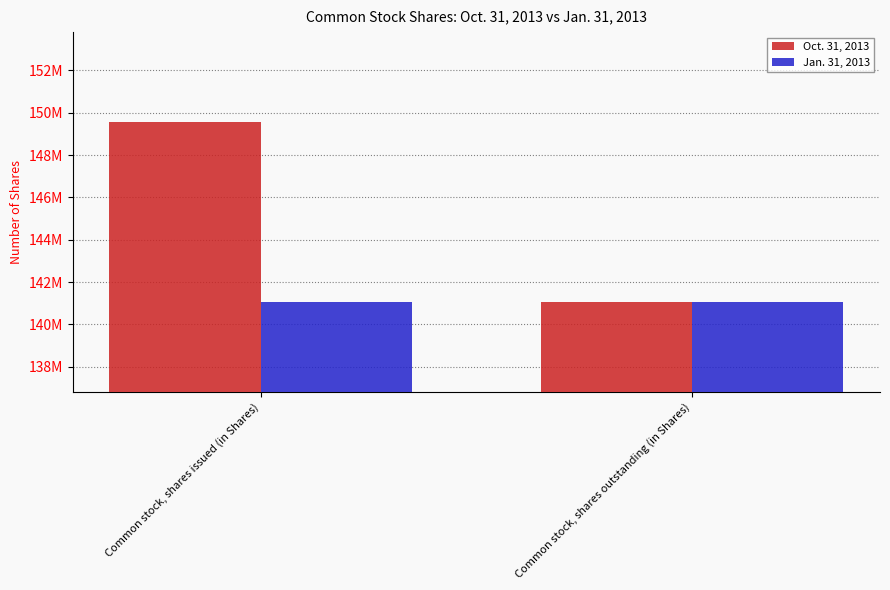

List the series in order of their overall mean, lowest first.

Jan. 31, 2013, Oct. 31, 2013